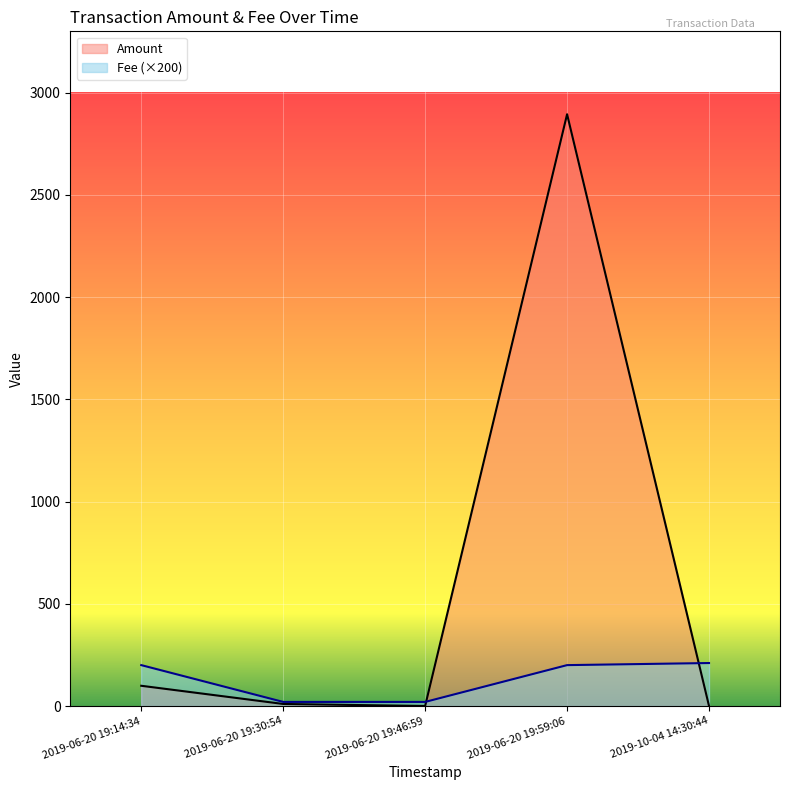

What is the total value across all series at 2019-06-20 19:59:06?

3094.5